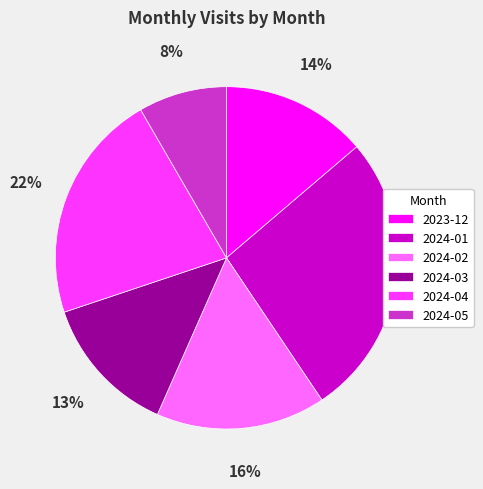

Between 2024-01 and 2024-02, which is larger?

2024-01